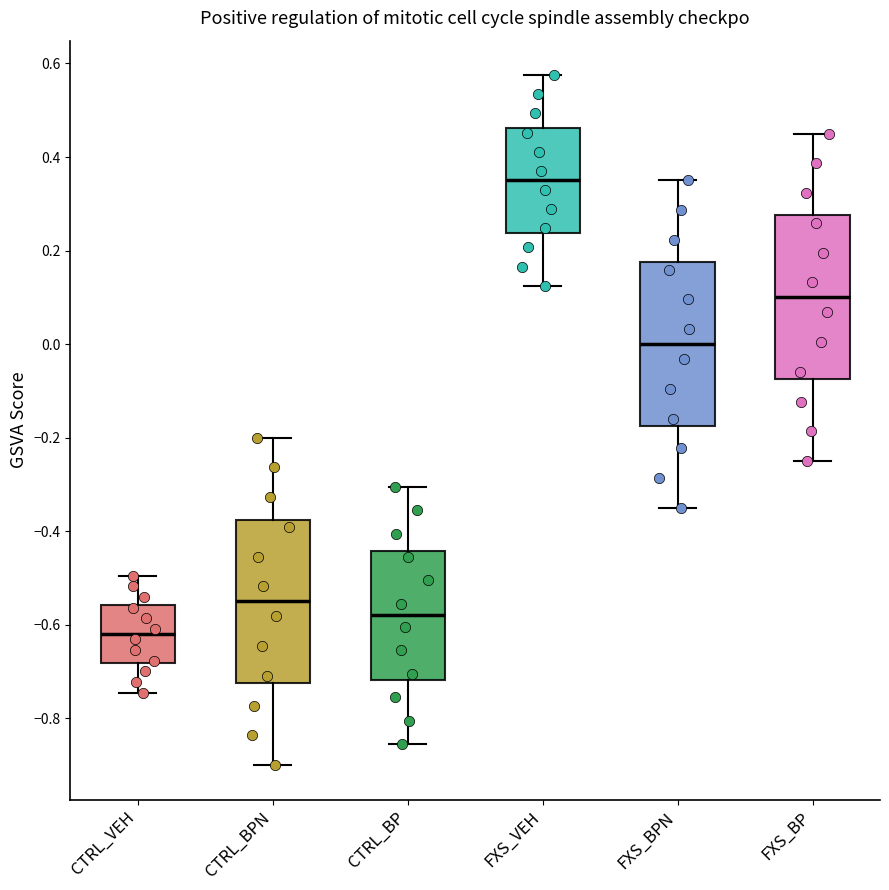

Which box has the highest median line?

FXS_VEH